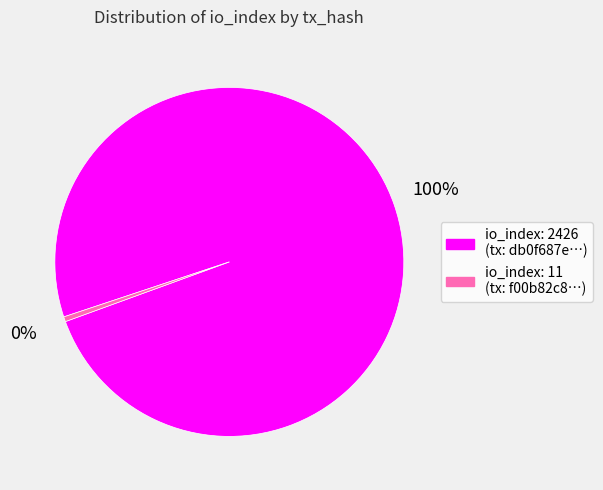

What is the ratio of the value at io_index: 2426 to the value at io_index: 11?

220.5